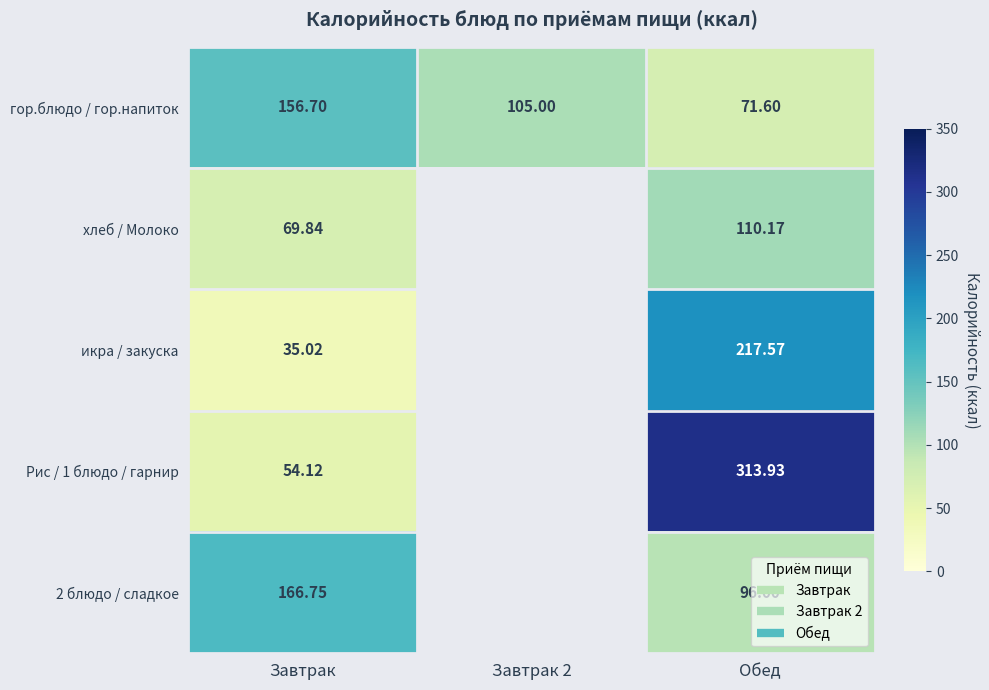

Which series has the largest total across all categories?

гор.блюдо / гор.напиток